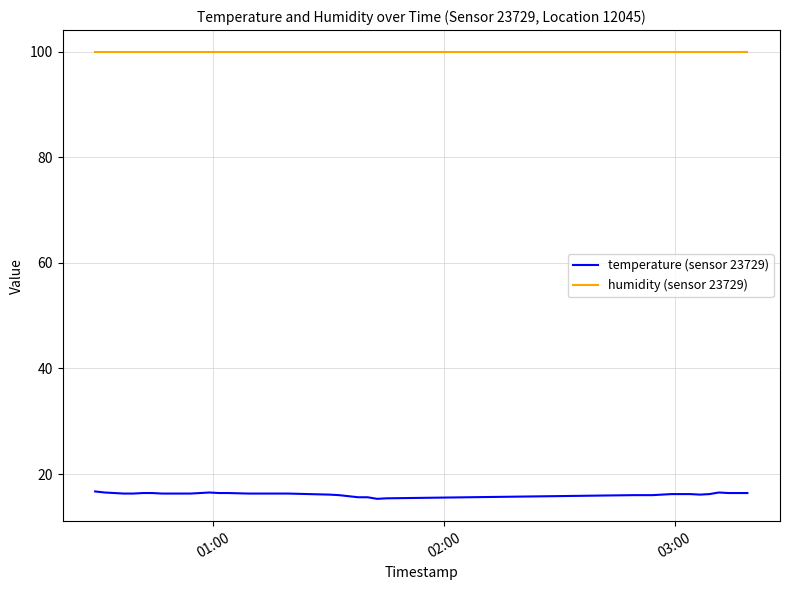

True or false: temperature (sensor 23729) and humidity (sensor 23729) cross at least once.

False